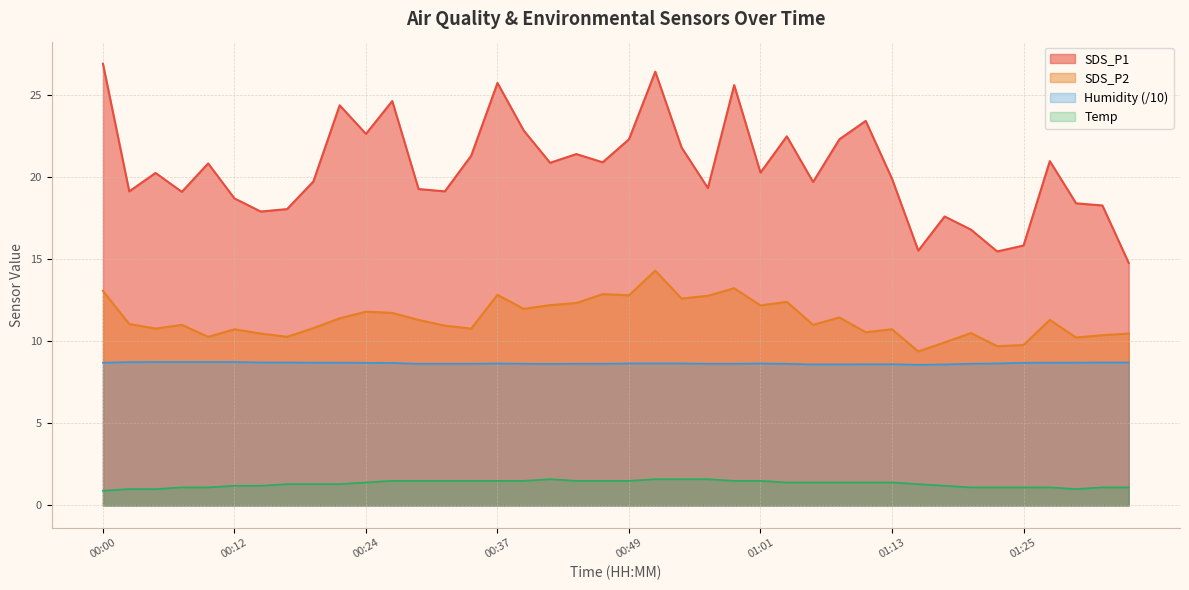

True or false: SDS_P1 and SDS_P2 cross at least once.

False